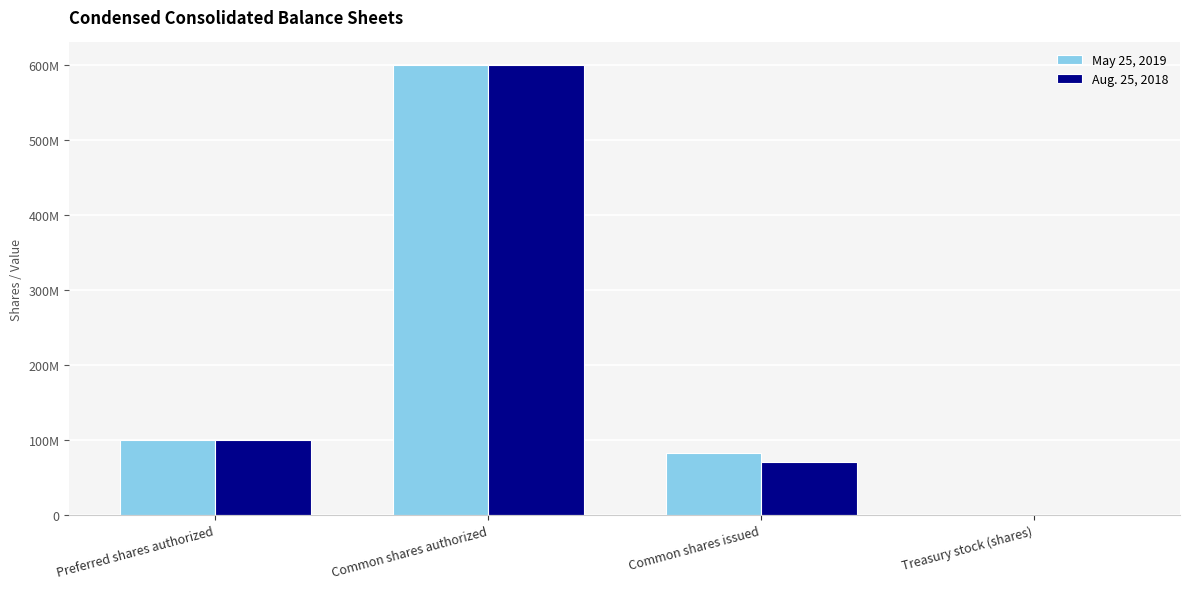

What are all the series names shown in the legend?

May 25, 2019, Aug. 25, 2018